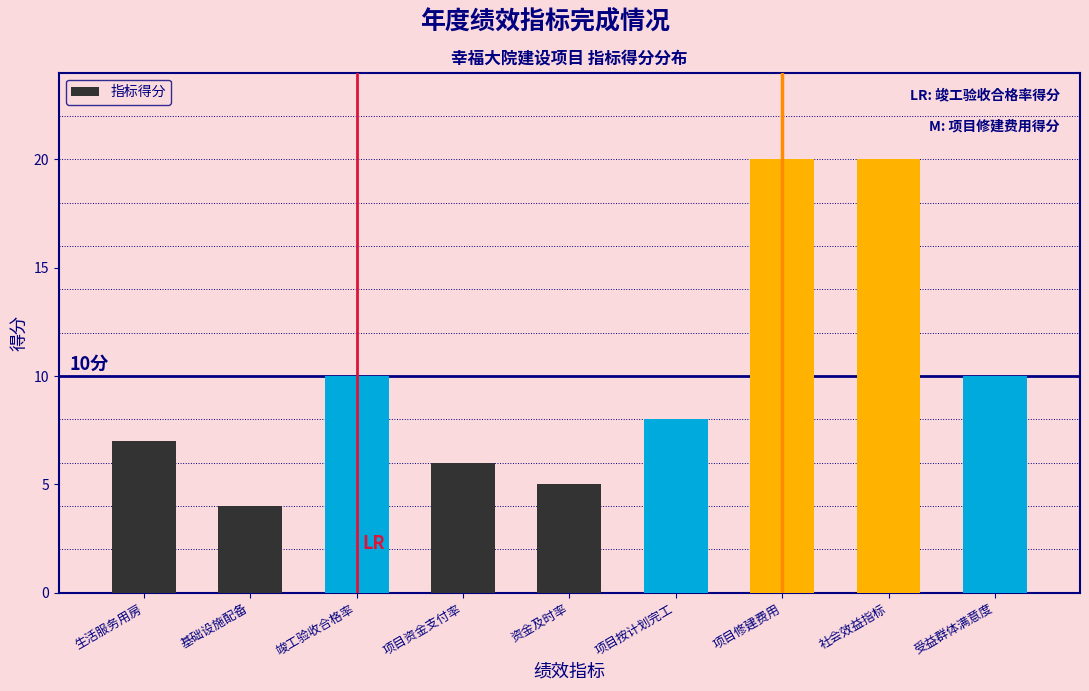

Reading left to right, transcribe all the data shown in this chart.

7	4	10	6	5	8	20	20	10